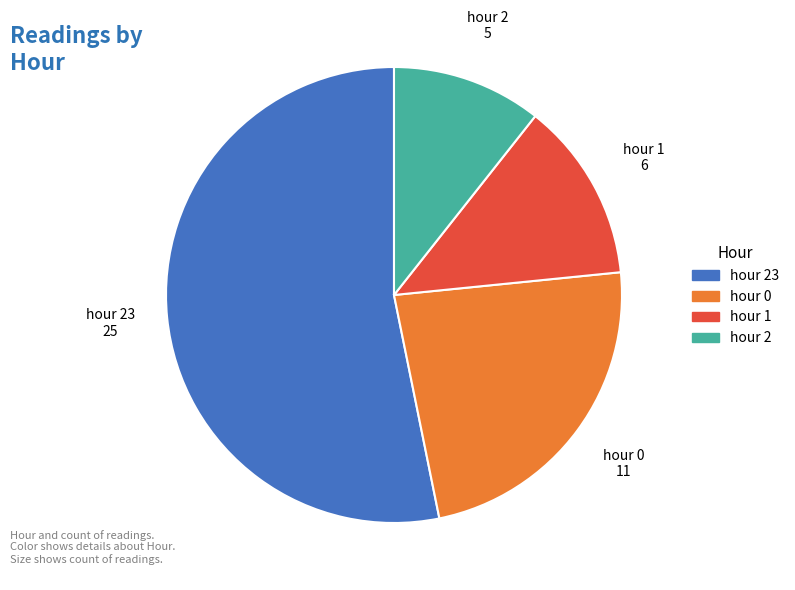

Does any single category account for the majority?

Yes